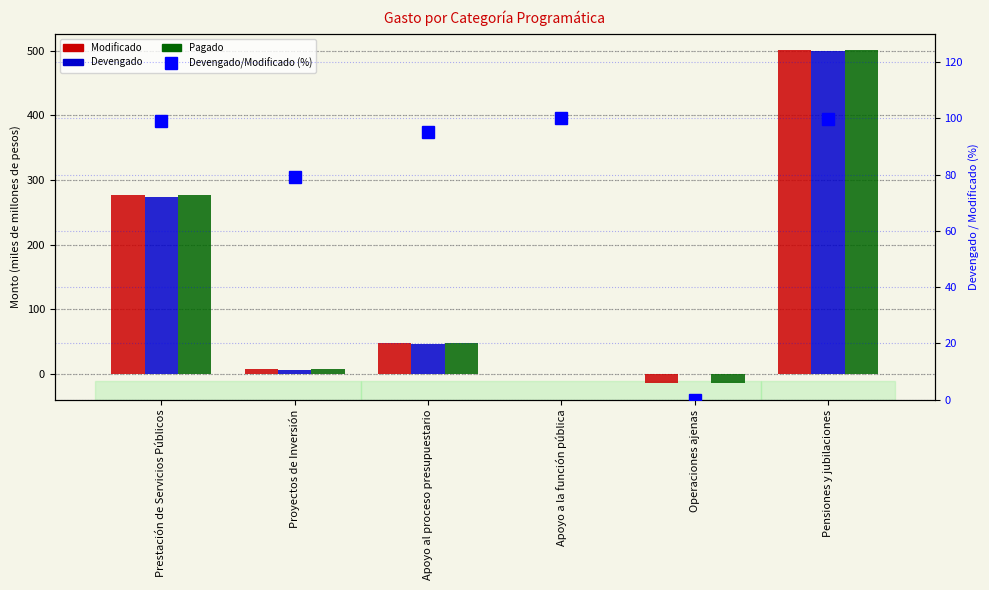

Which series has the largest total across all categories?

Devengado